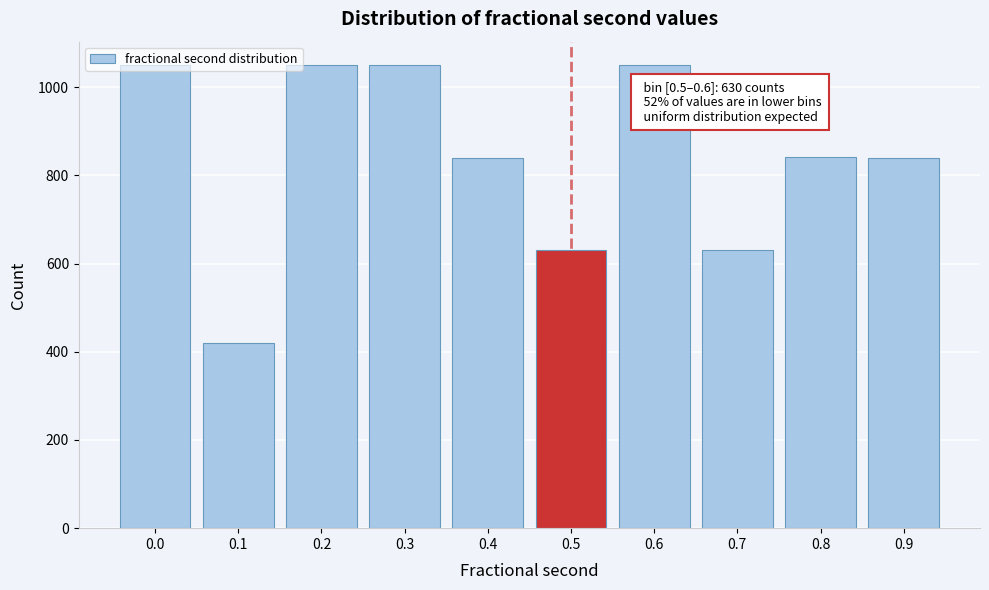

What is the maximum value shown in the chart?

1051